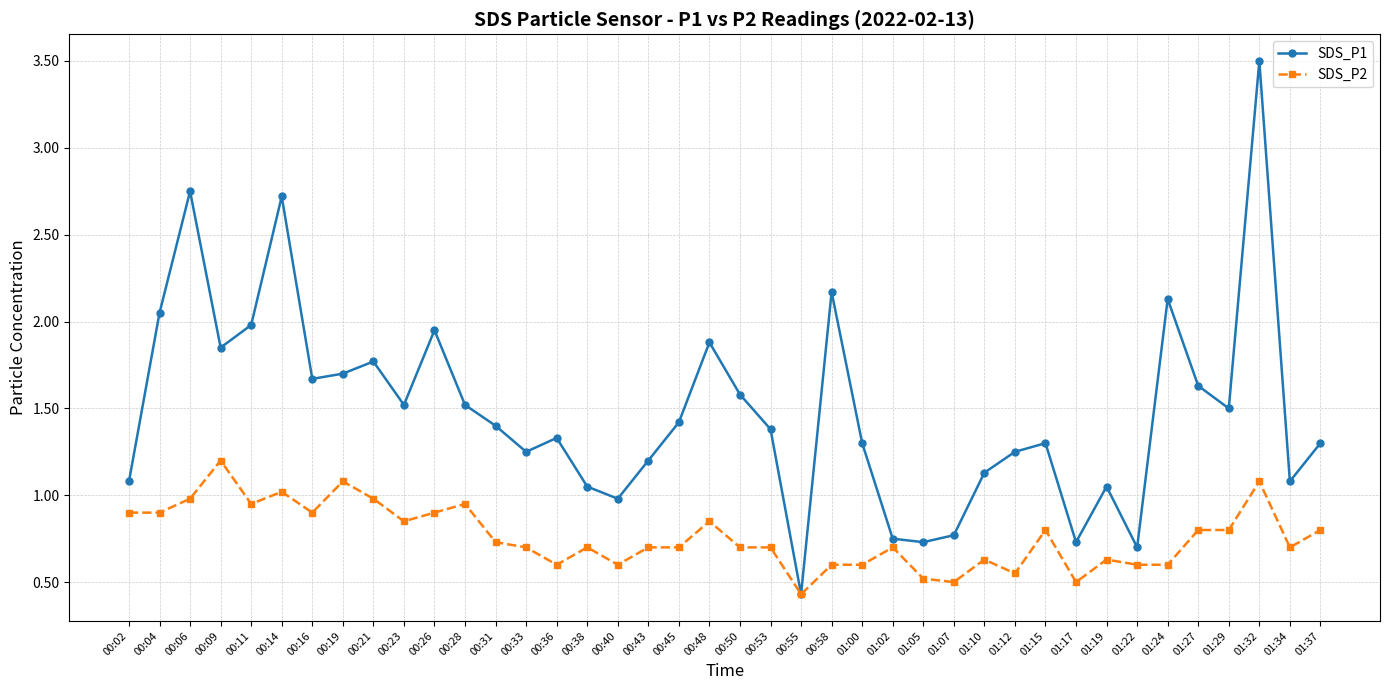

True or false: SDS_P1 has a value of 1.3 at 01:15.

True